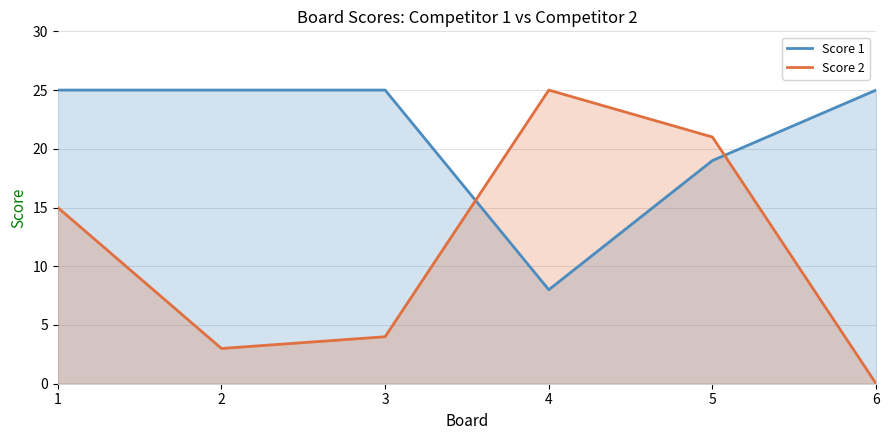

Reading right to left, extract all data points from this chart.

Score 1: 6=25	5=19	4=8	3=25	2=25	1=25
Score 2: 6=0	5=21	4=25	3=4	2=3	1=15